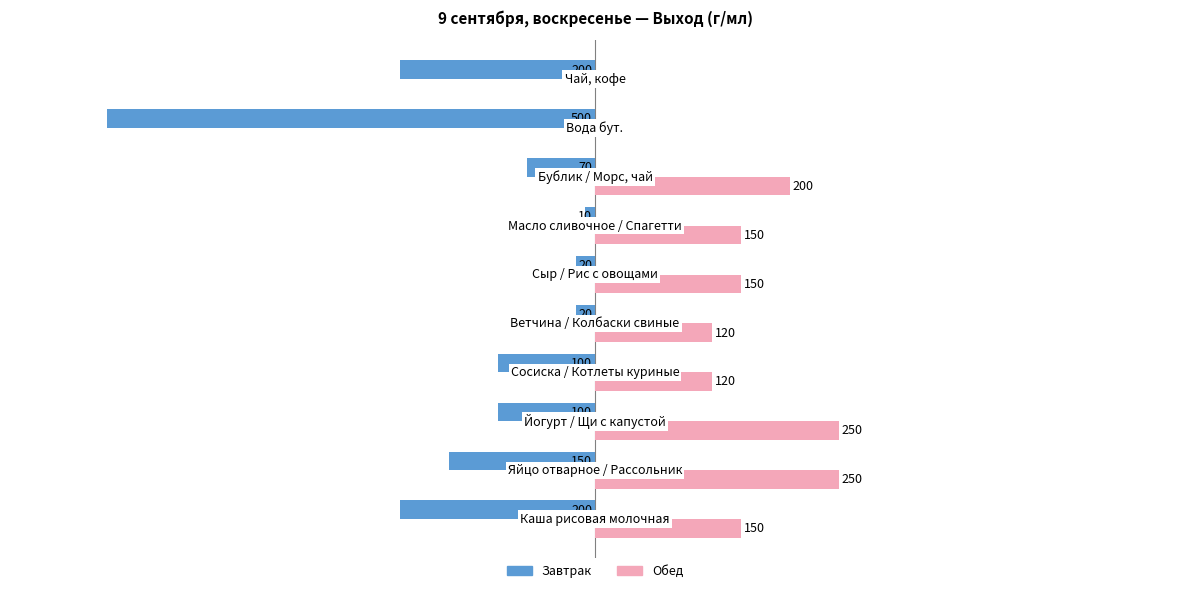

Which series has the largest total across all categories?

Обед